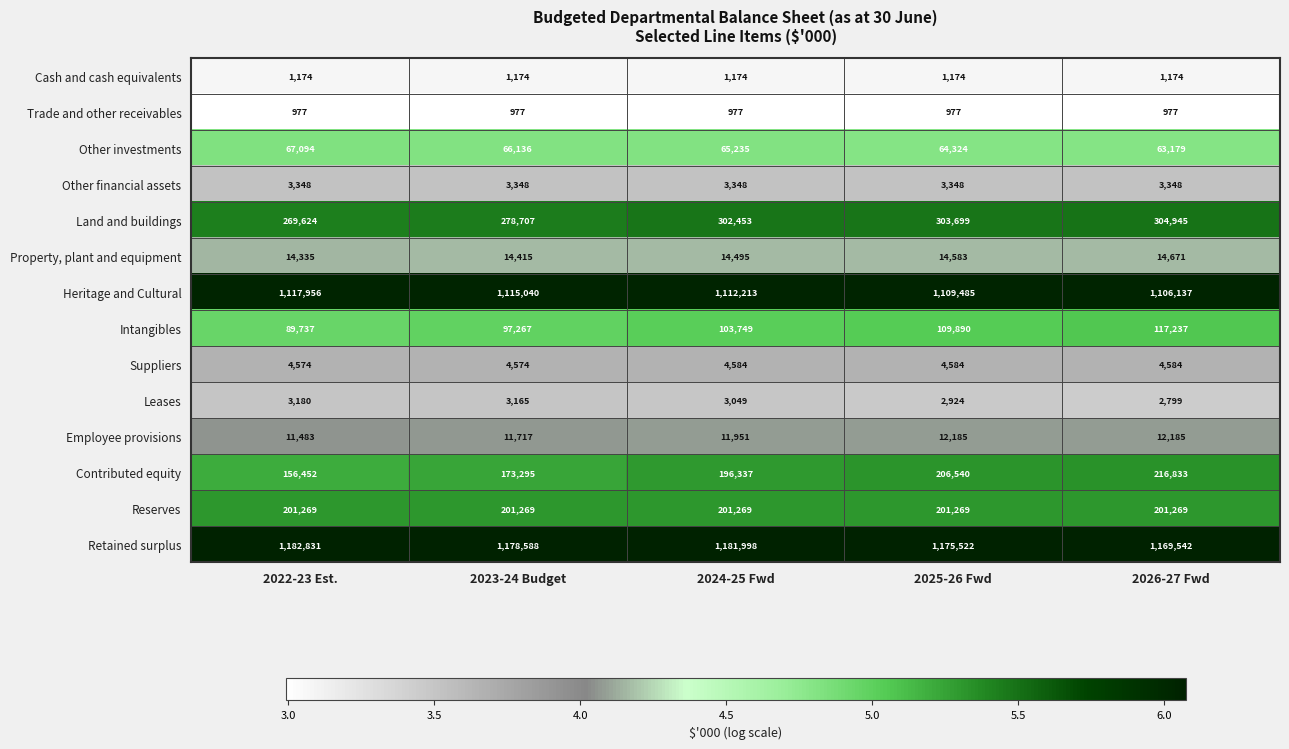

At which label is Retained surplus closest to 1176186?

2025-26 Fwd